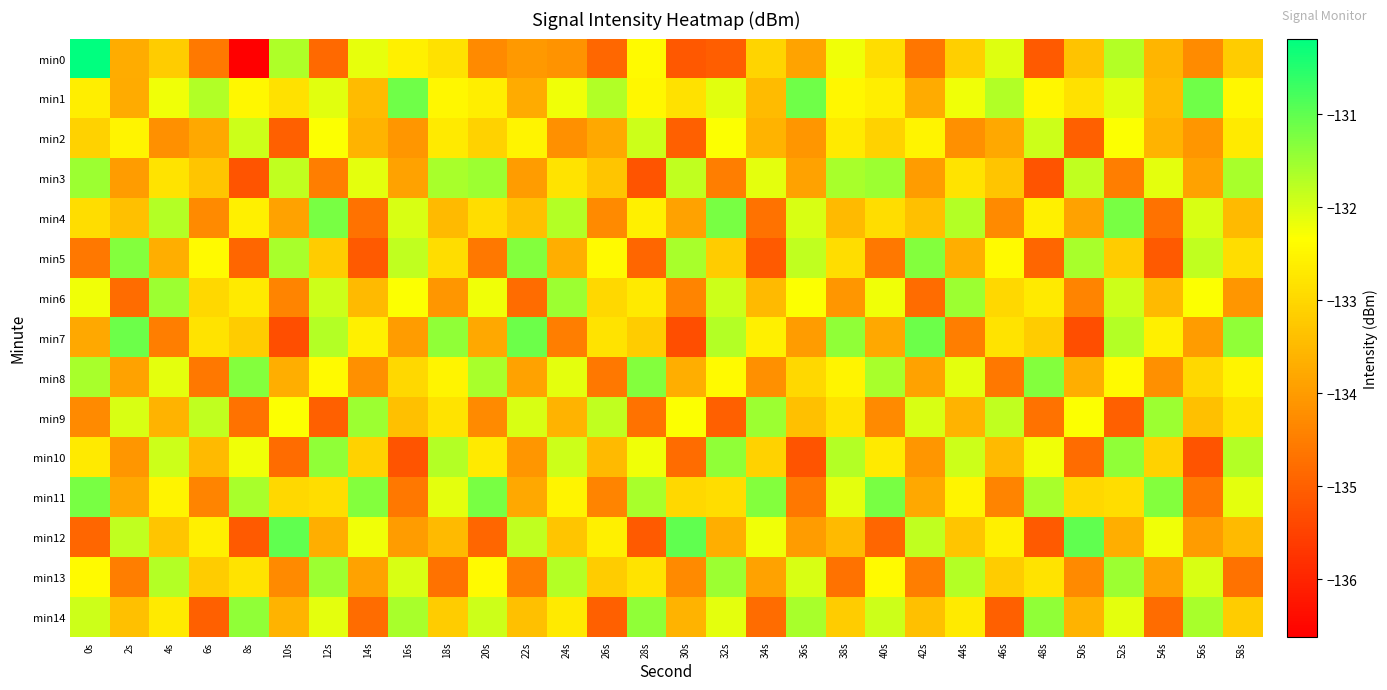

What is the total value across all series at 14s?

-1998.2